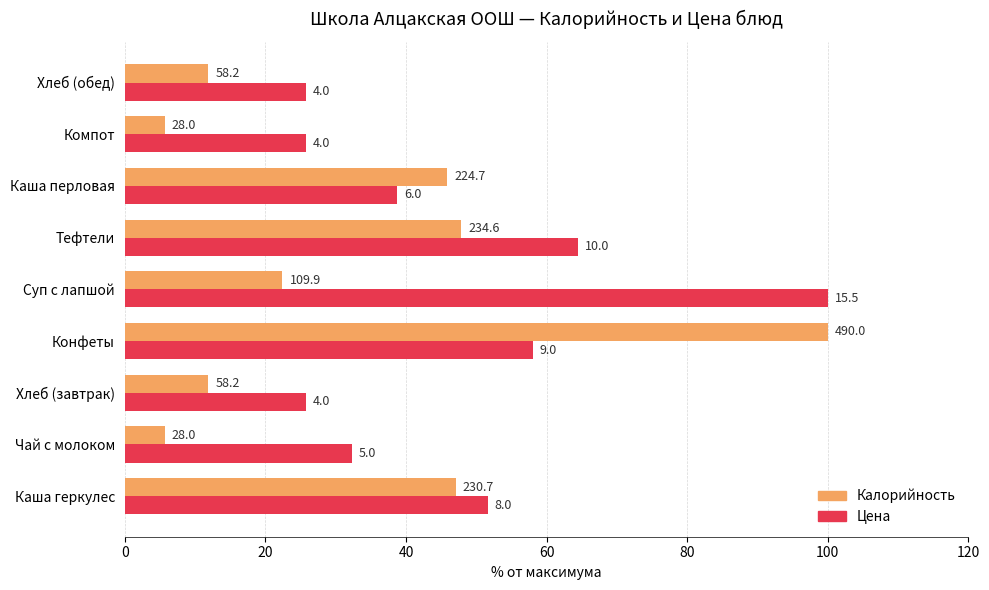

What is the value of the Цена bar at the 8th from the left?

25.8